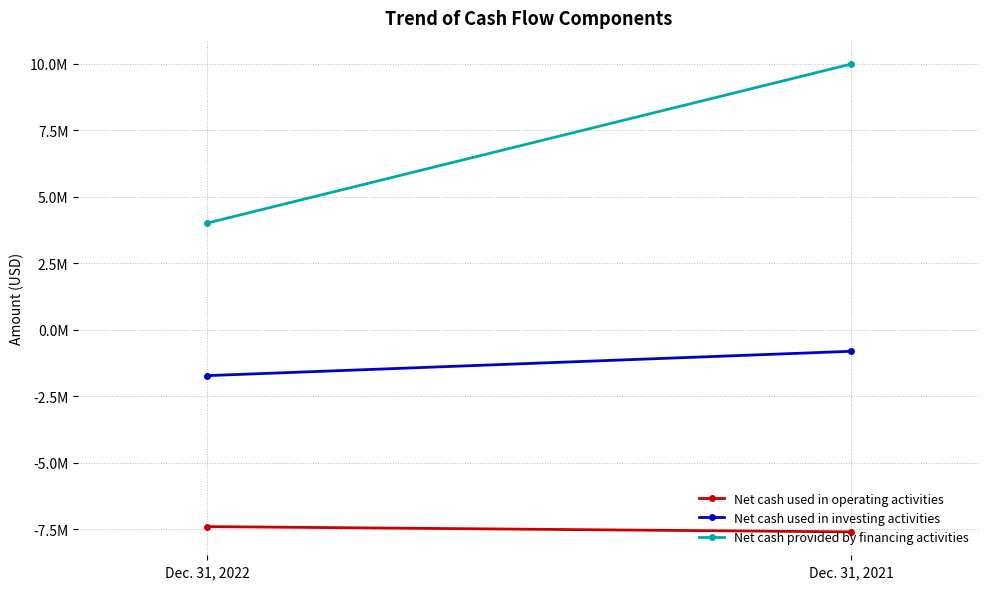

How many Net cash used in investing activities values are between -1721684 and -805966?

2